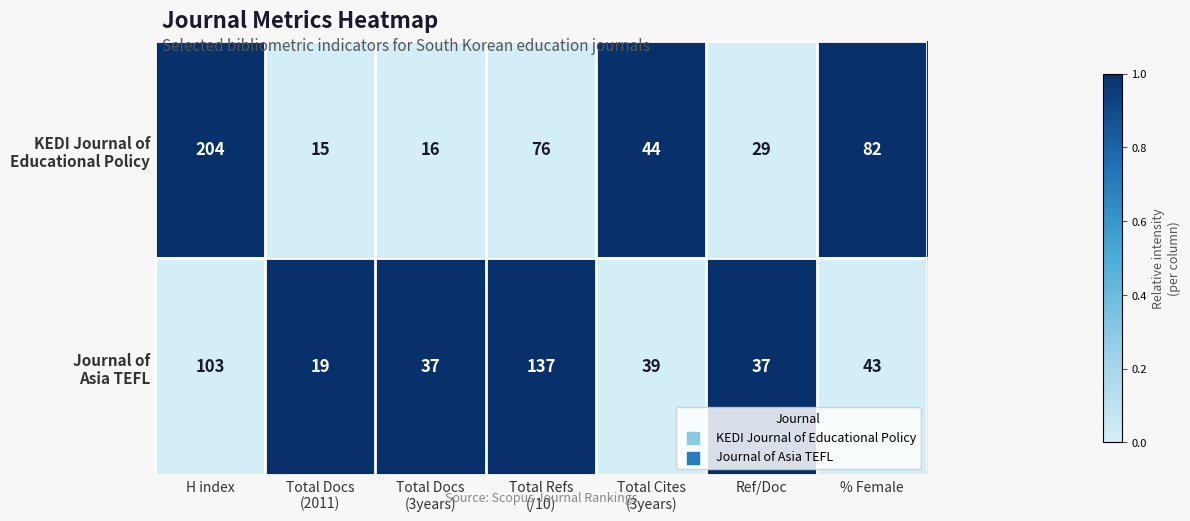

What is the difference between the highest and lowest values at H index?

101